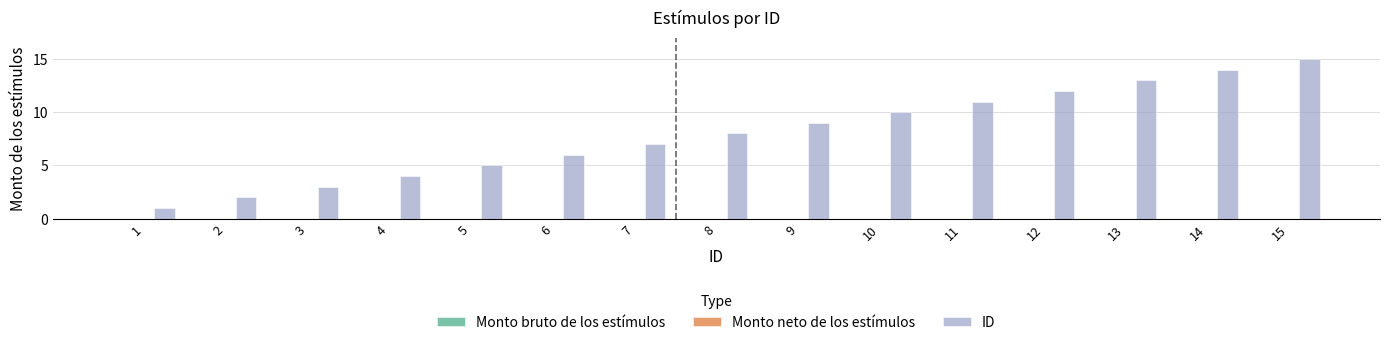

Which label corresponds to the smallest value in the chart?

1